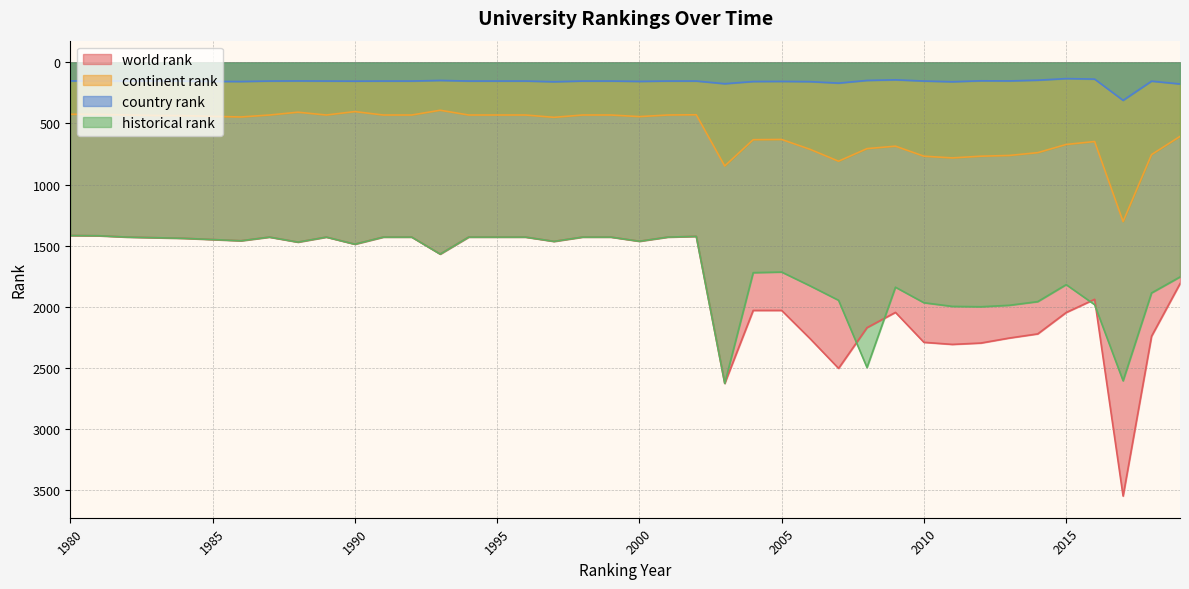

True or false: continent rank and country rank intersect in this chart.

False